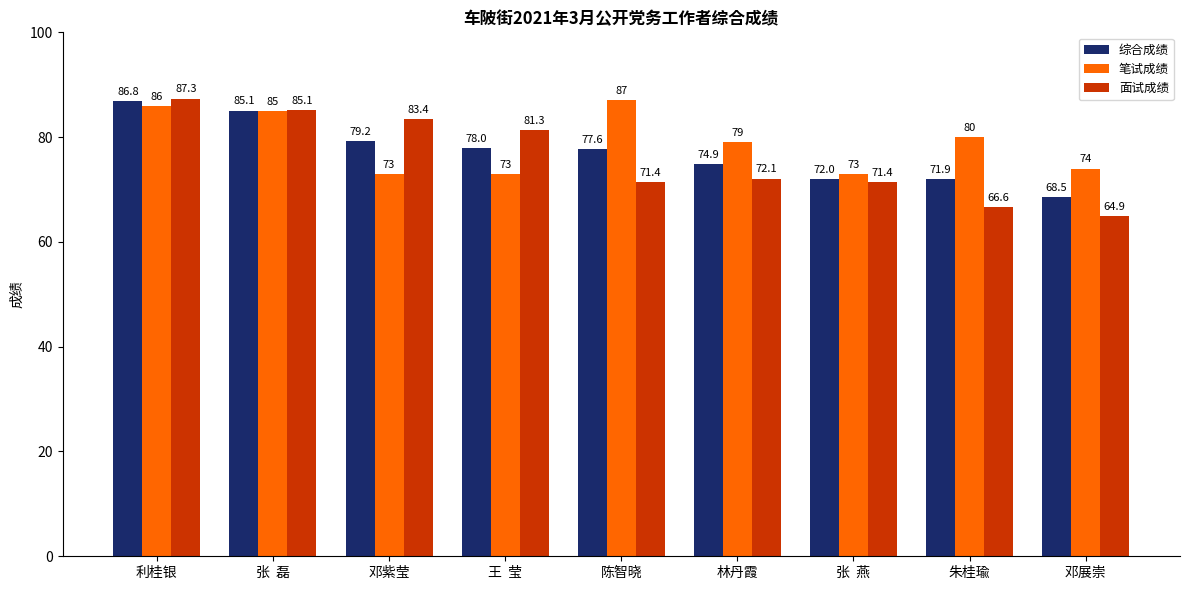

How many values in the 面试成绩 series are below 72?

4